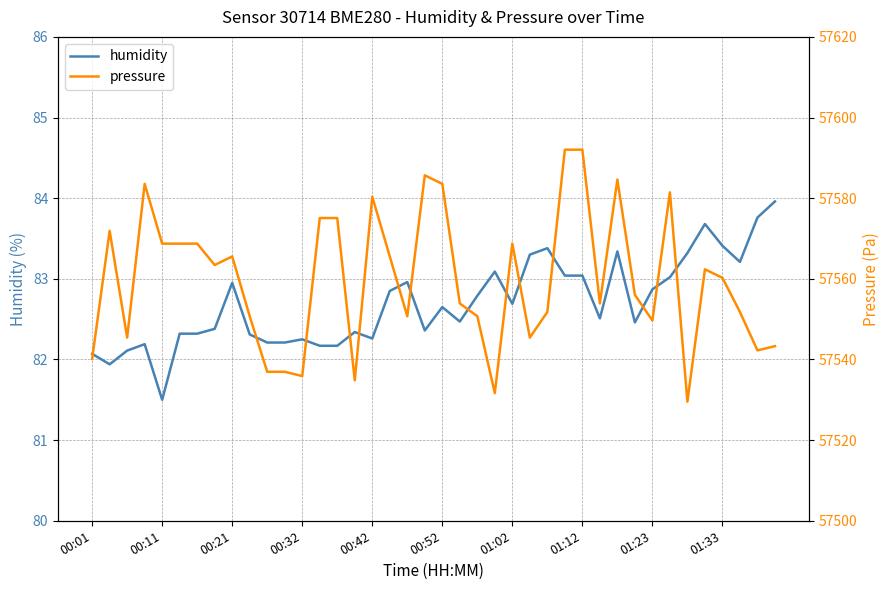

How many lines are shown in the chart?

2